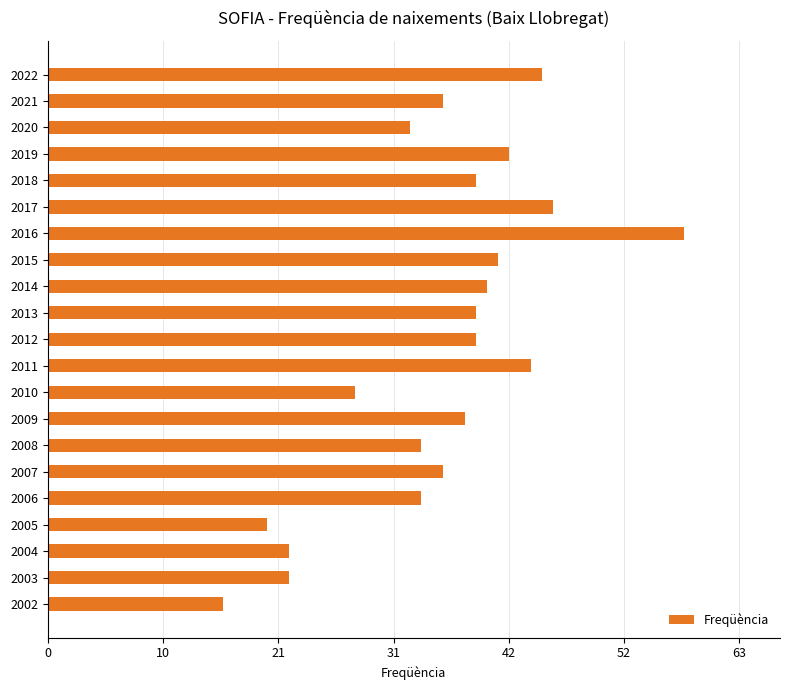

Which category has the lowest value across all series?

2002